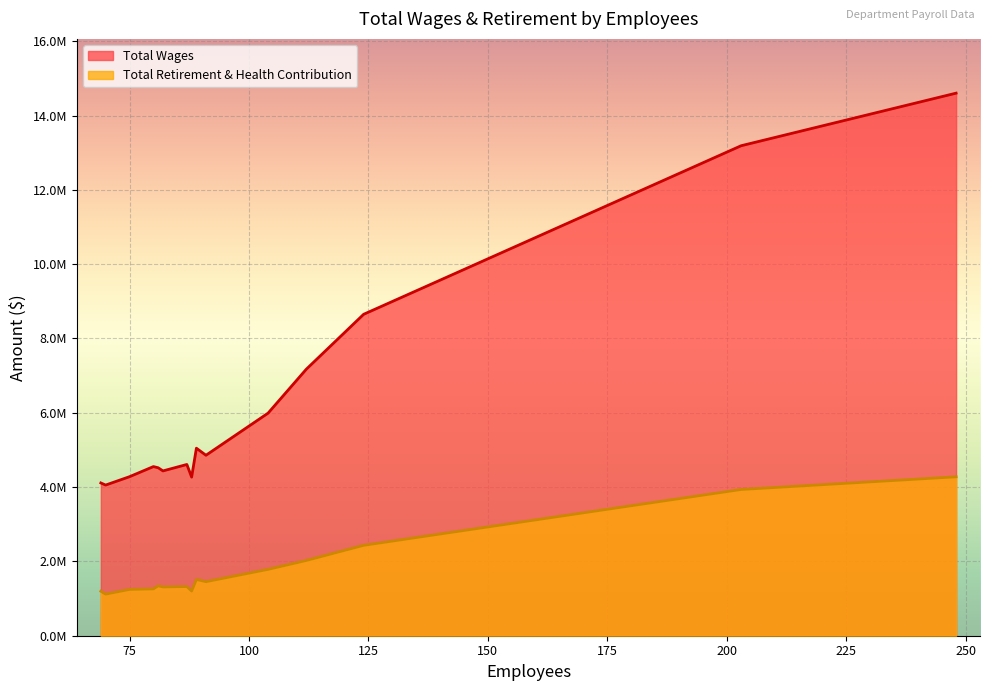

True or false: Total Wages and Total Retirement & Health Contribution intersect in this chart.

False